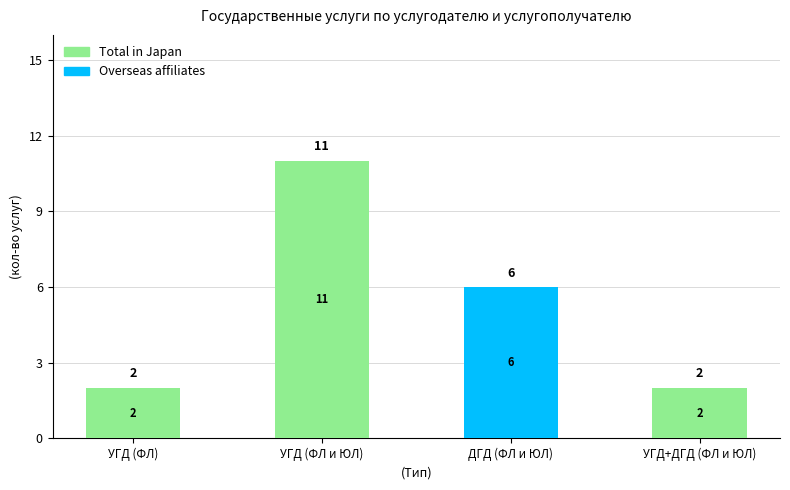

The Total in Japan series shows 7 at ДГД (ФЛ и ЮЛ). True or false?

False